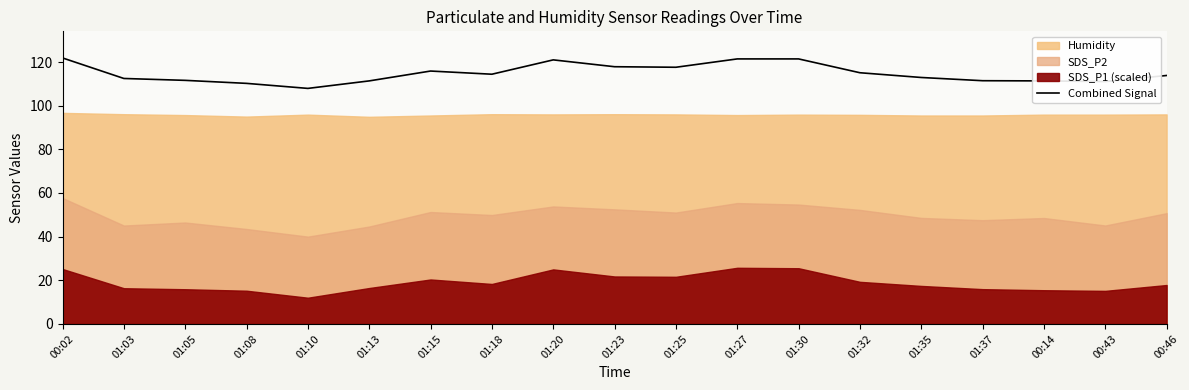

What is the label of the 17th point from the right?

01:05